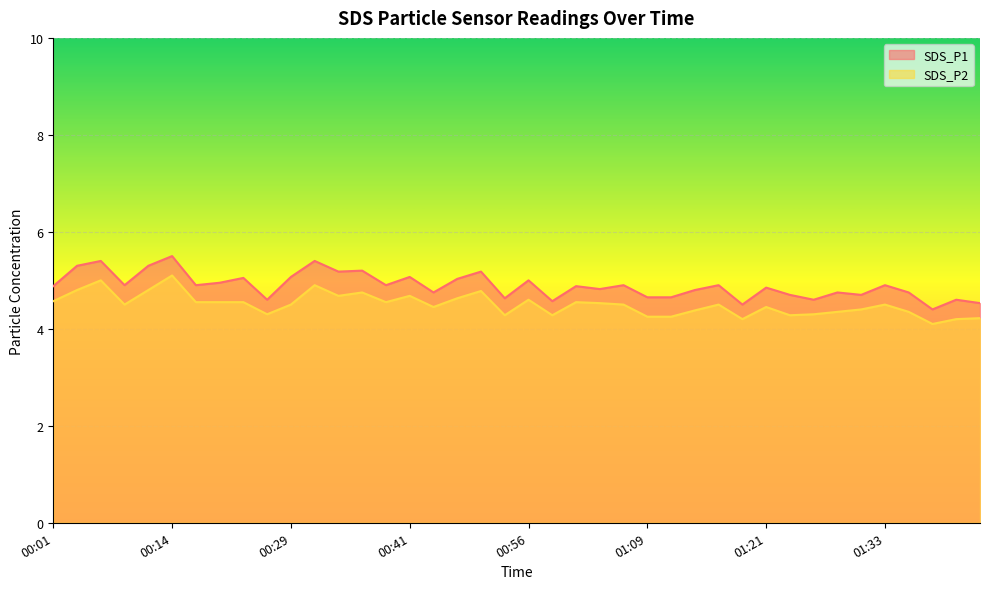

At how many categories does at least one series exceed 4?

40